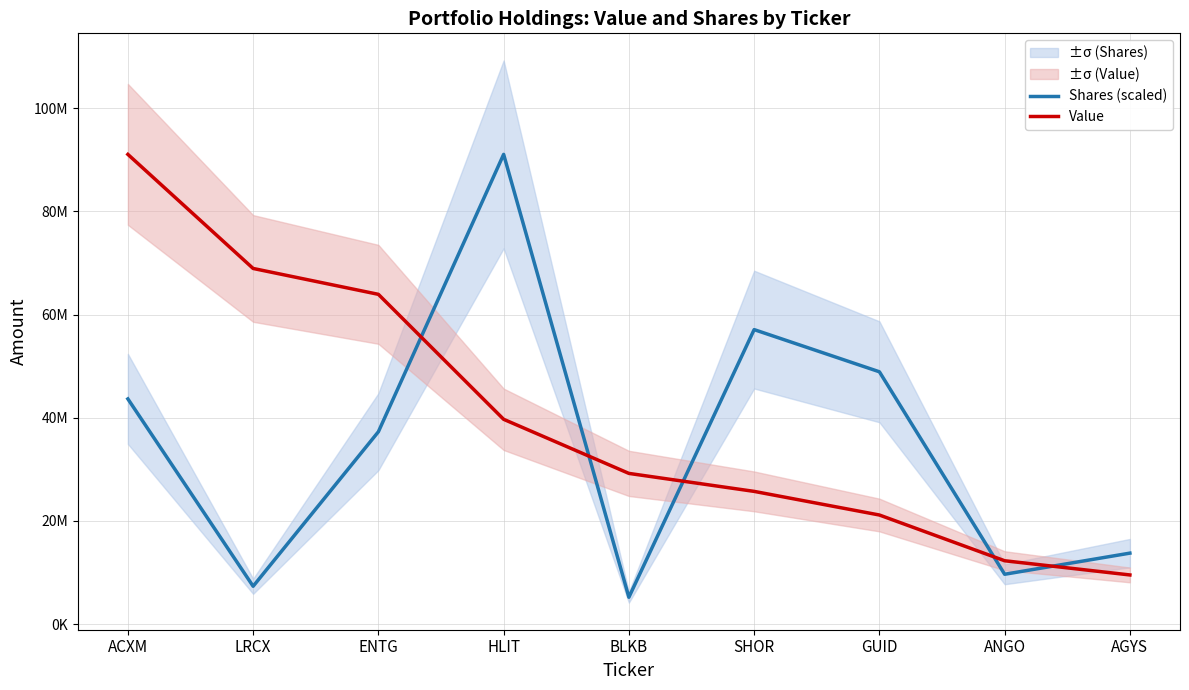

At which category does Shares (scaled) reach its first local valley?

LRCX